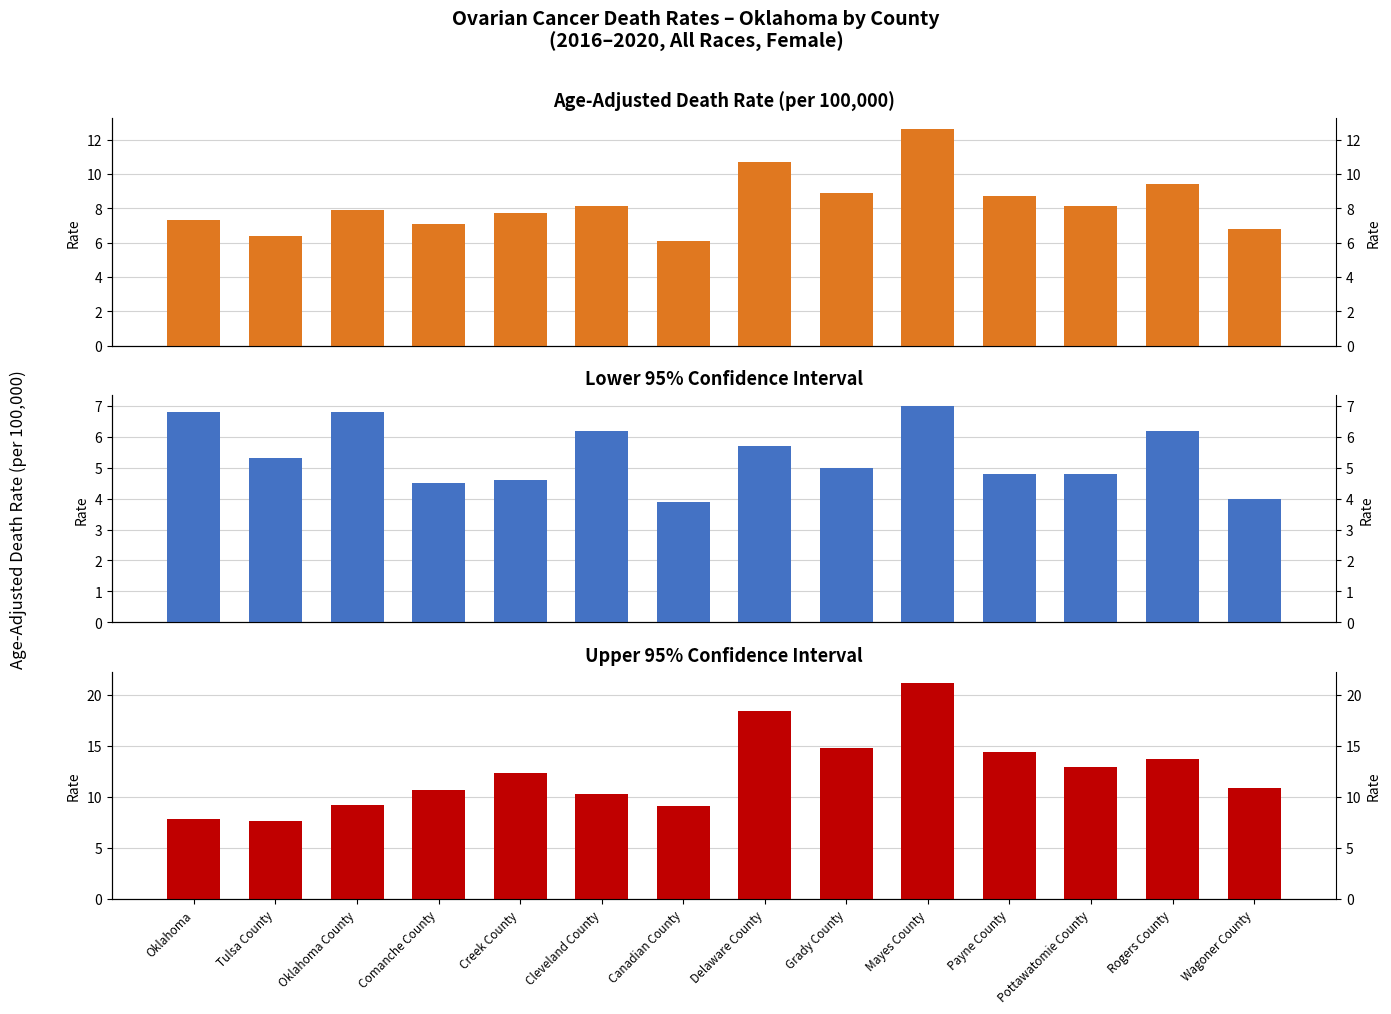

At how many categories does at least one series exceed 10?

10